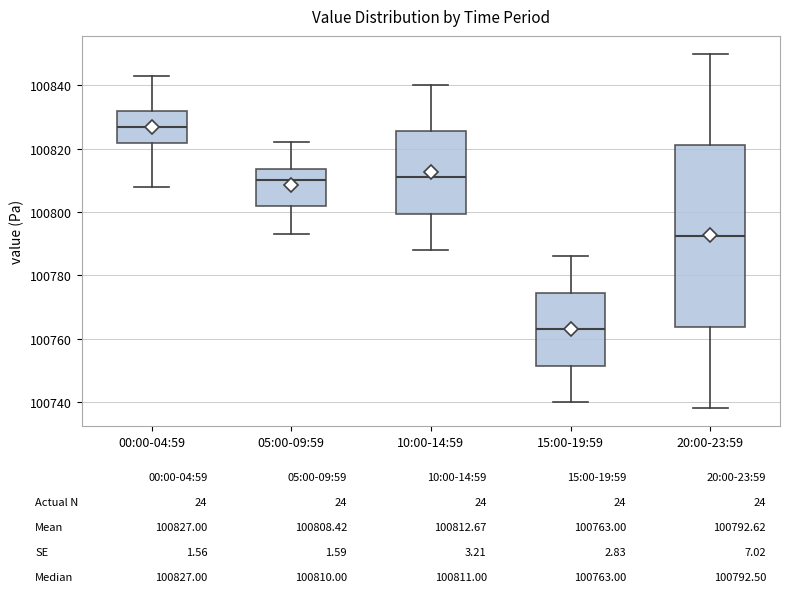

Which box's median line is the highest?

00:00-04:59